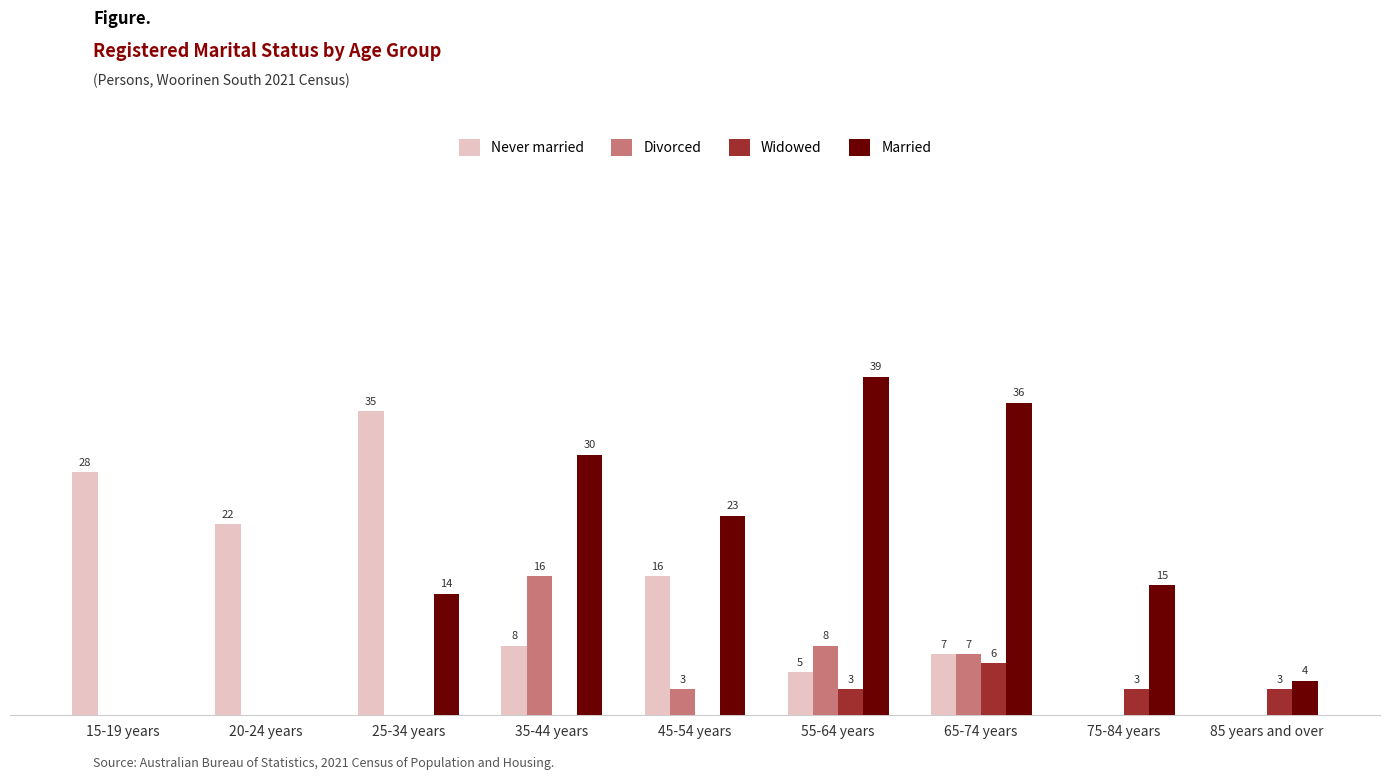

At which label is Never married closest to 17?

45-54 years